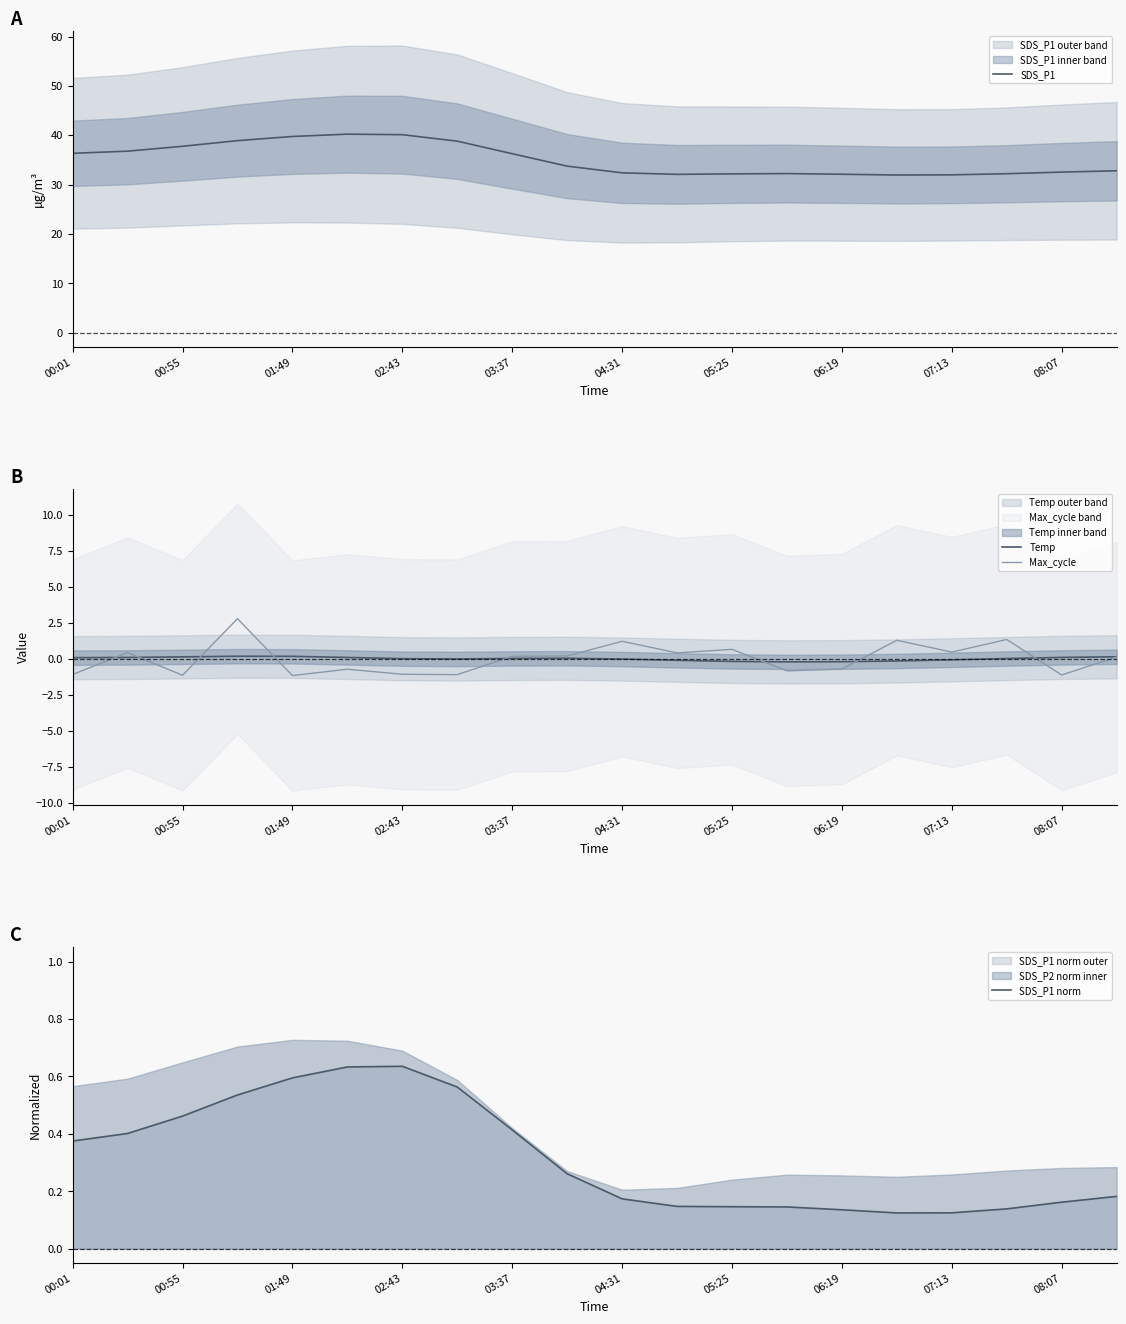

What is the smallest value displayed?

-1.2